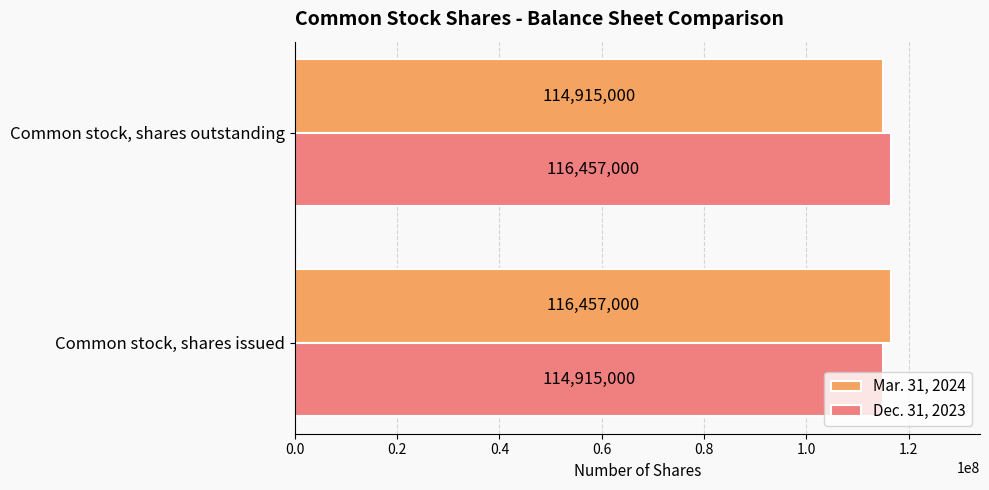

True or false: Dec. 31, 2023 has a value of 53572897 at Common stock, shares issued.

False